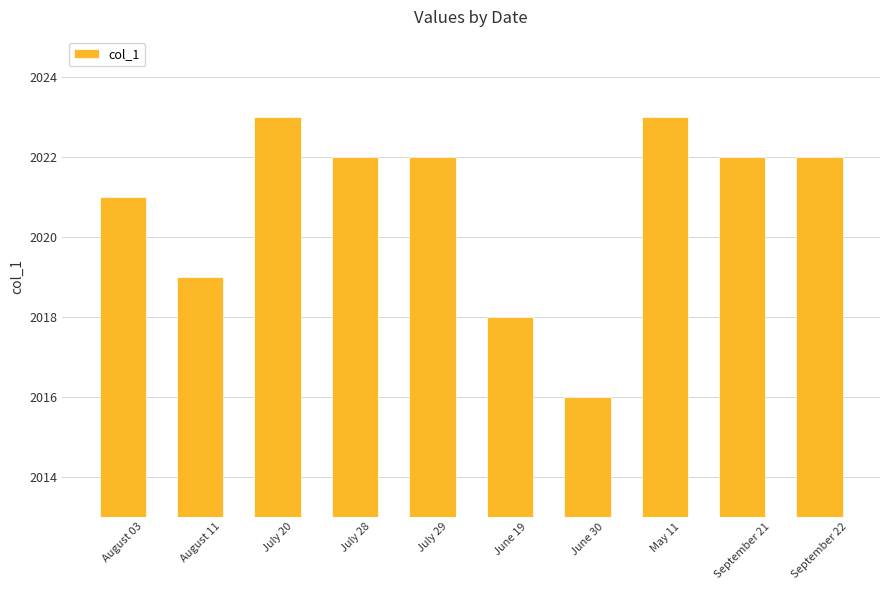

Count the number of data series in this chart.

1